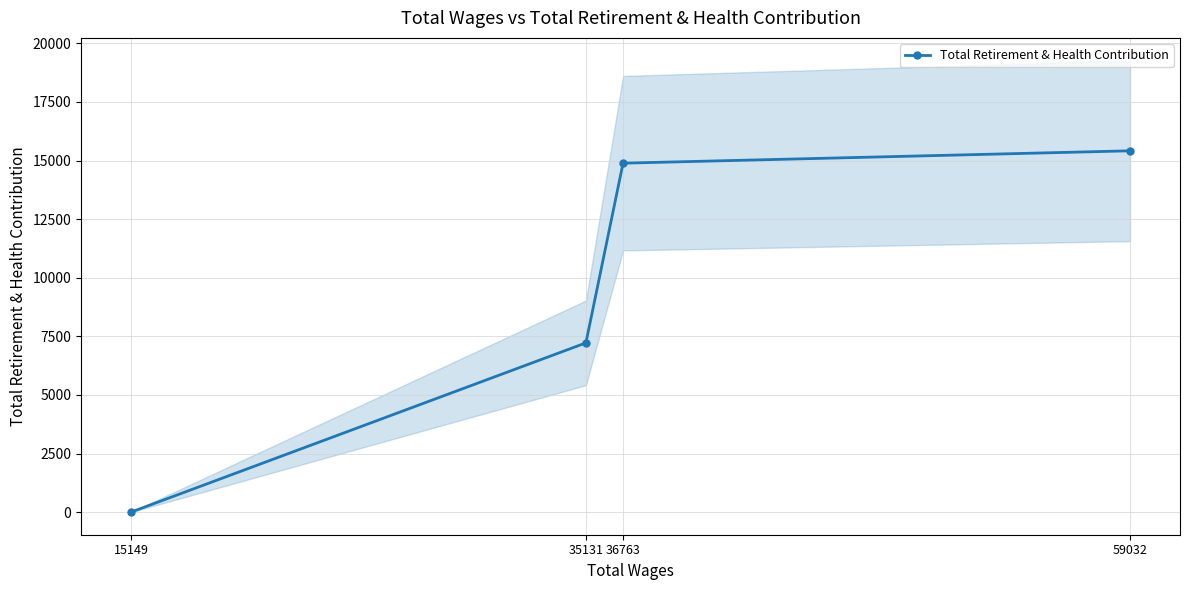

Where does the data first go above 14887?

59032